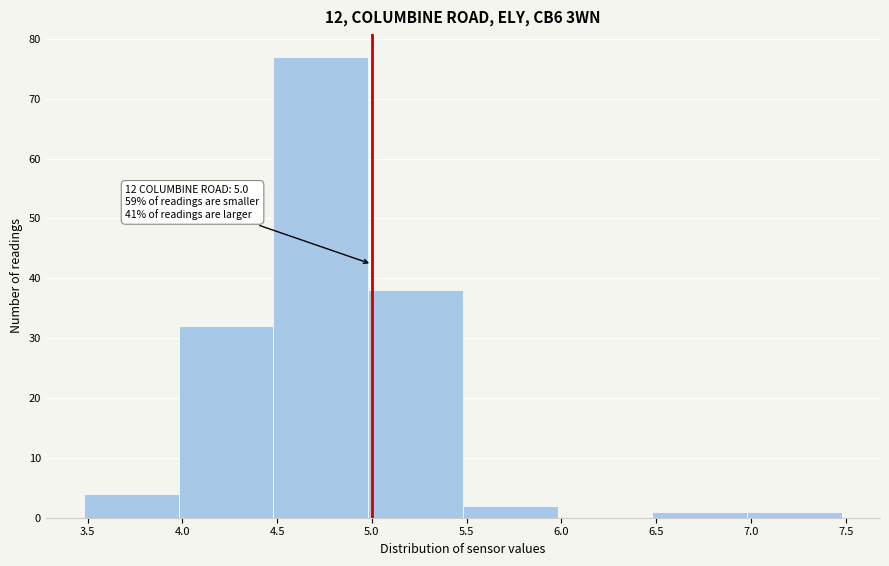

Which range on the x-axis has the tallest bar?

4.48 to 4.98